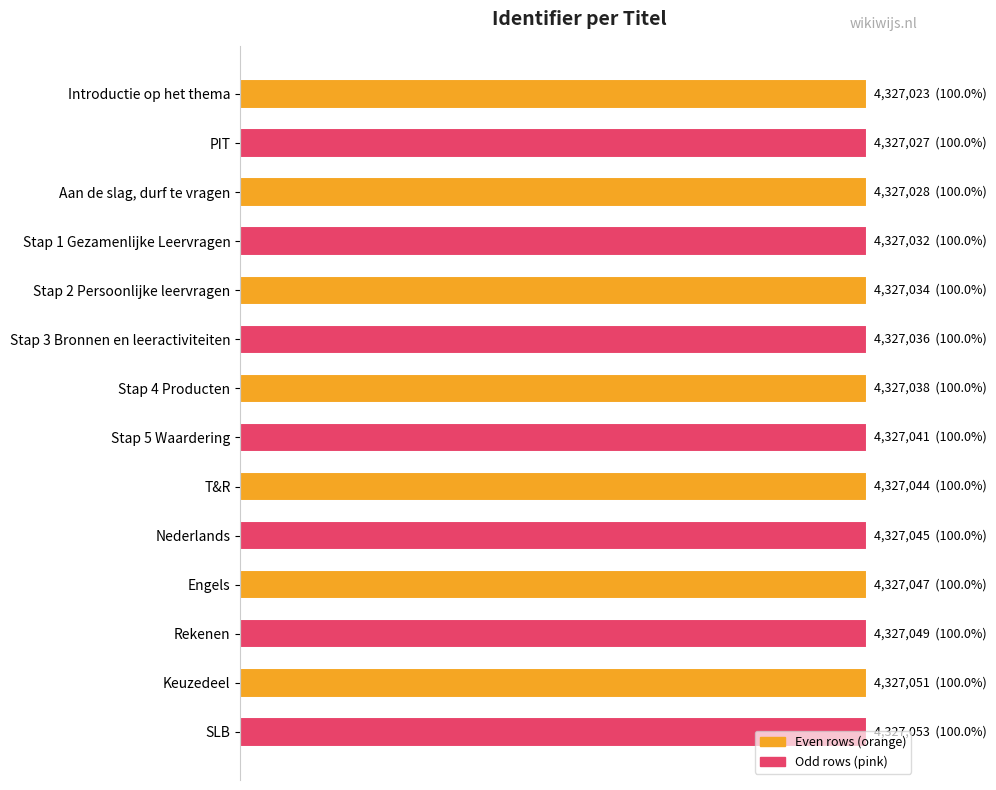

Are the bars horizontal?

Yes